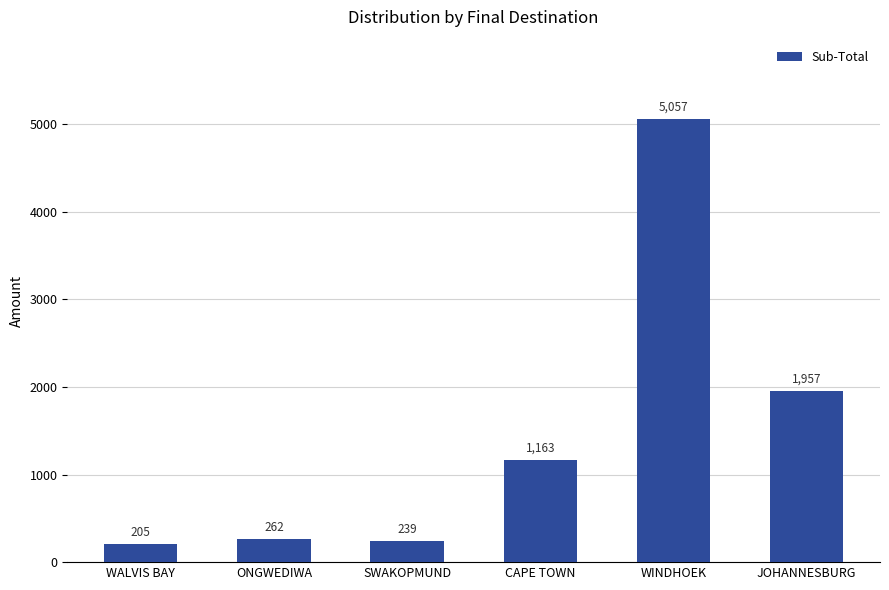

How many bars are there in total?

6